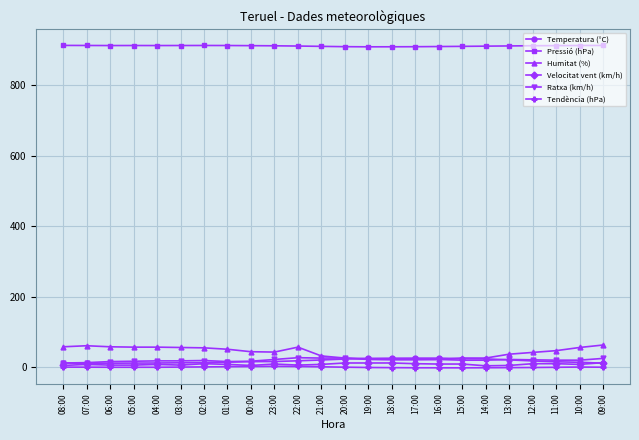

How many values in the Pressió (hPa) series exceed 913?

12